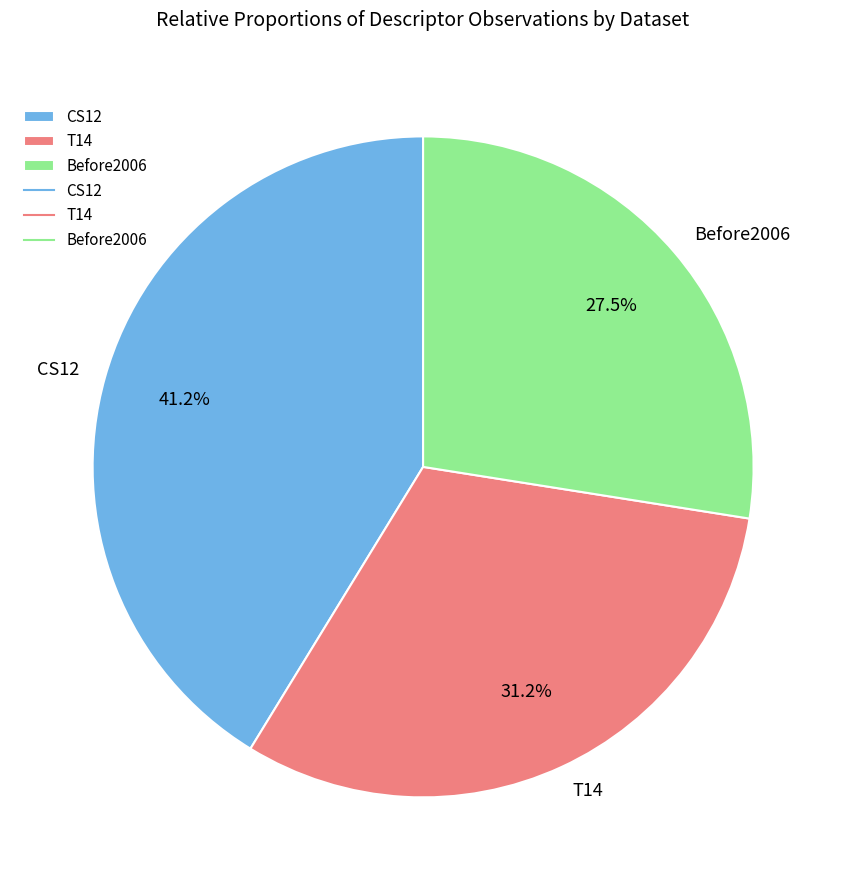

The Before2006 slice represents 37% of the pie. True or false?

False